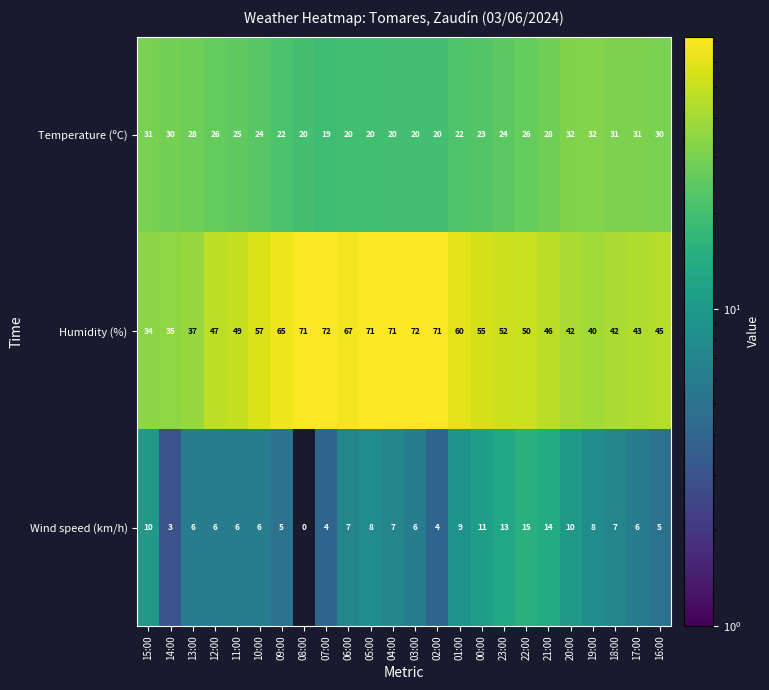

List the series in order of their peak value, lowest first.

Wind speed (km/h), Temperature (ºC), Humidity (%)